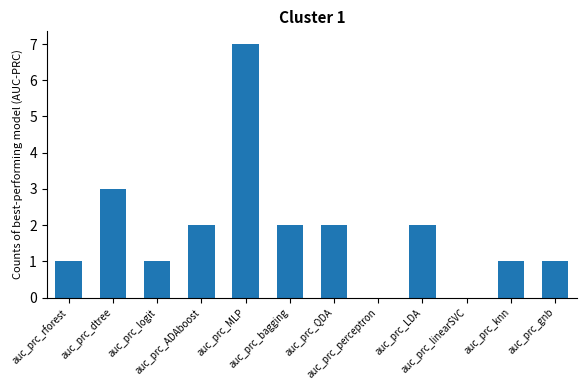

Approximately how many times larger is the value at auc_prc_dtree compared to auc_prc_gnb?

3.0